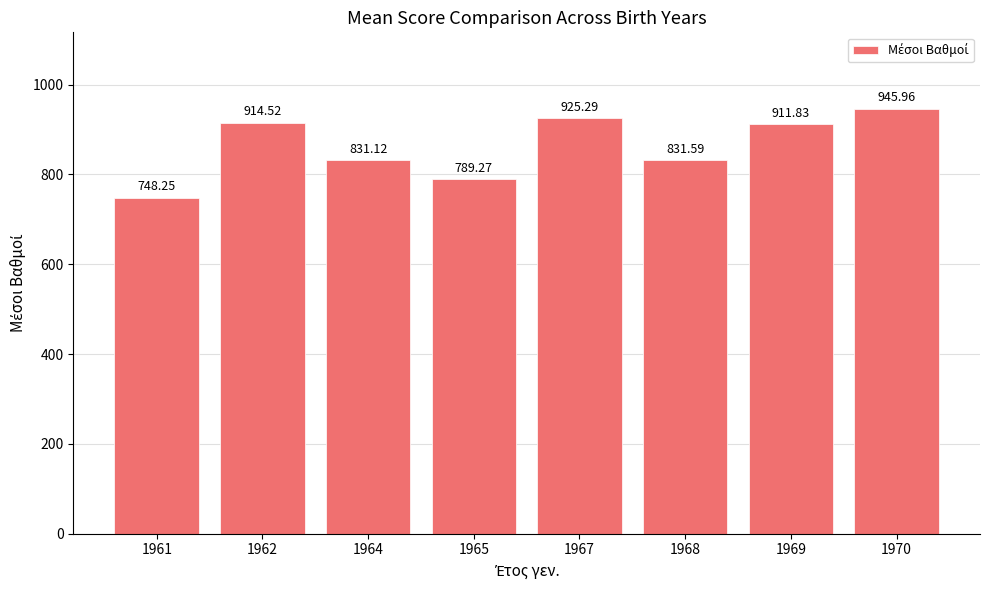

Is it true that the value at 1964 is 1340.4?

False